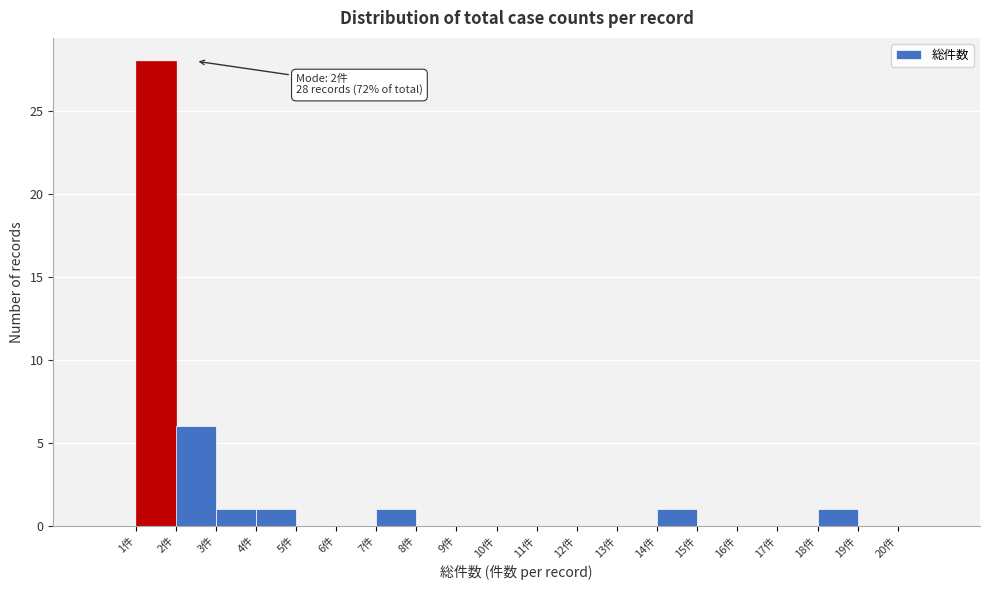

Over which range of the x-axis is the bar tallest?

1 to 2